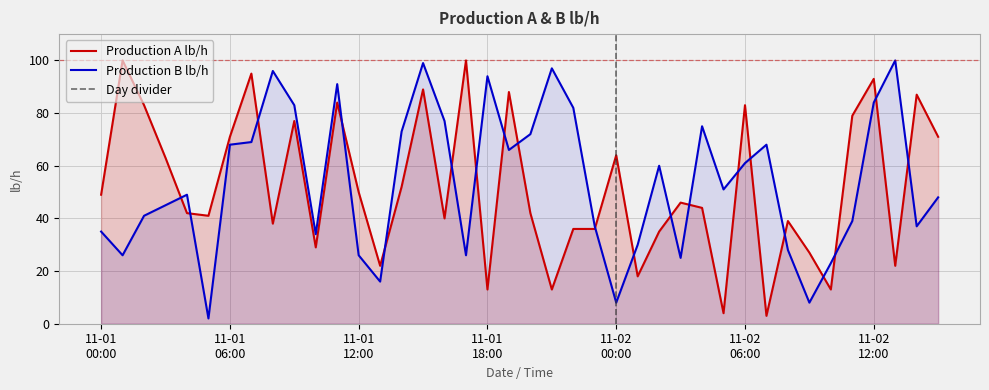

Where is Production B lb/h nearest to the value 51?

11-02 04:00